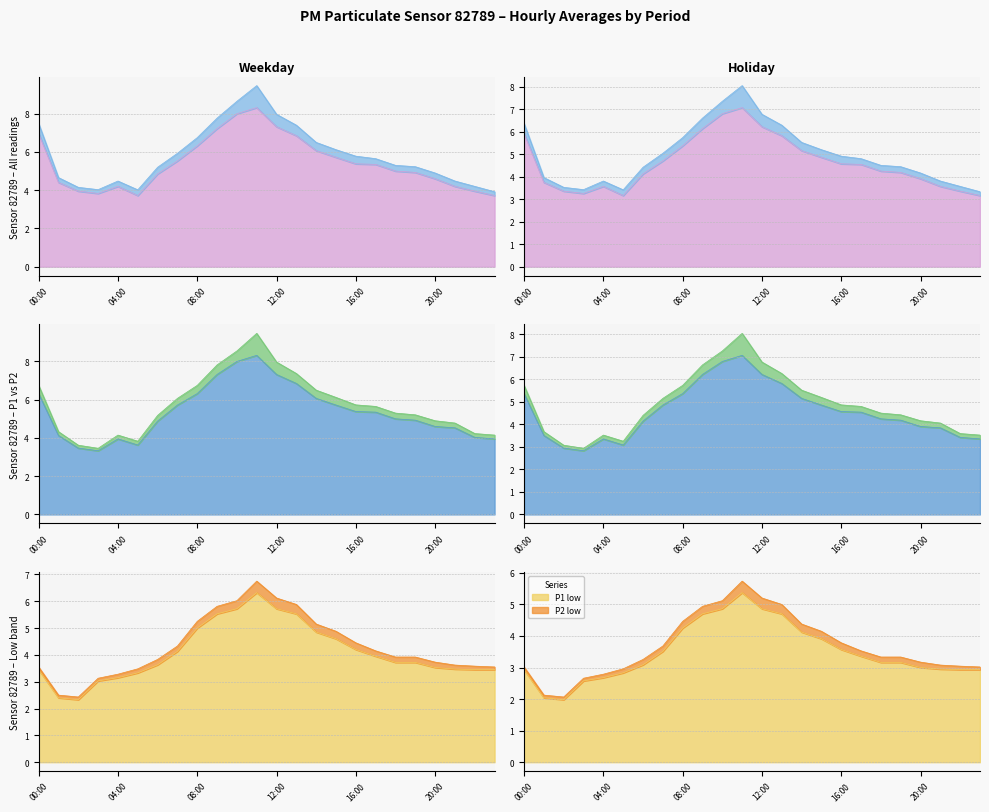

Which category has the highest value in the P1_low series?

11:00